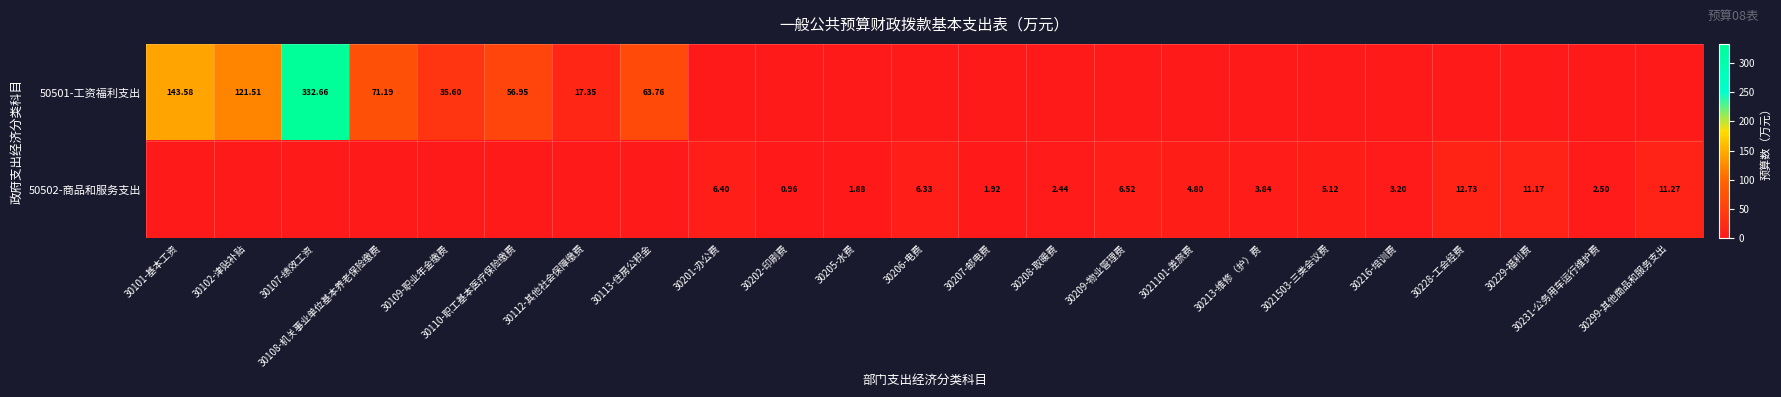

The value of 50501-工资福利支出 at 30206-电费 is 0.0. True or false?

True